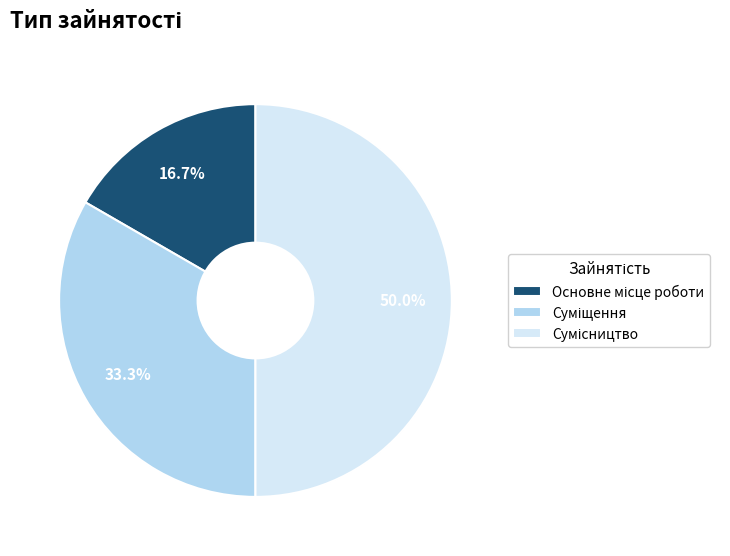

Count the number of slices in the pie.

3